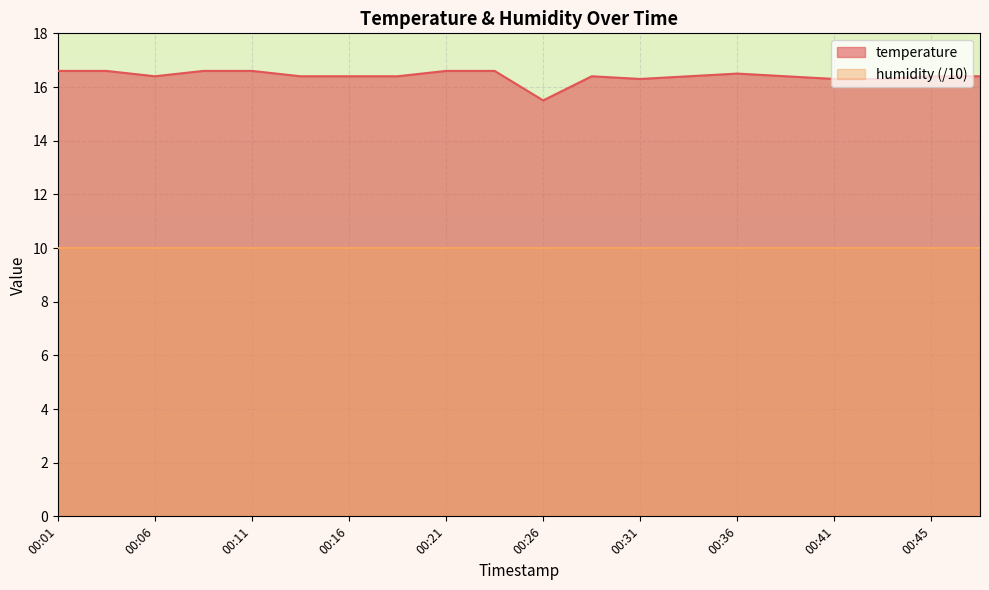

Reading right to left, extract all data points from this chart.

16.4	16.4	16.3	16.3	16.4	16.5	16.4	16.3	16.4	15.5	16.6	16.6	16.4	16.4	16.4	16.6	16.6	16.4	16.6	16.6